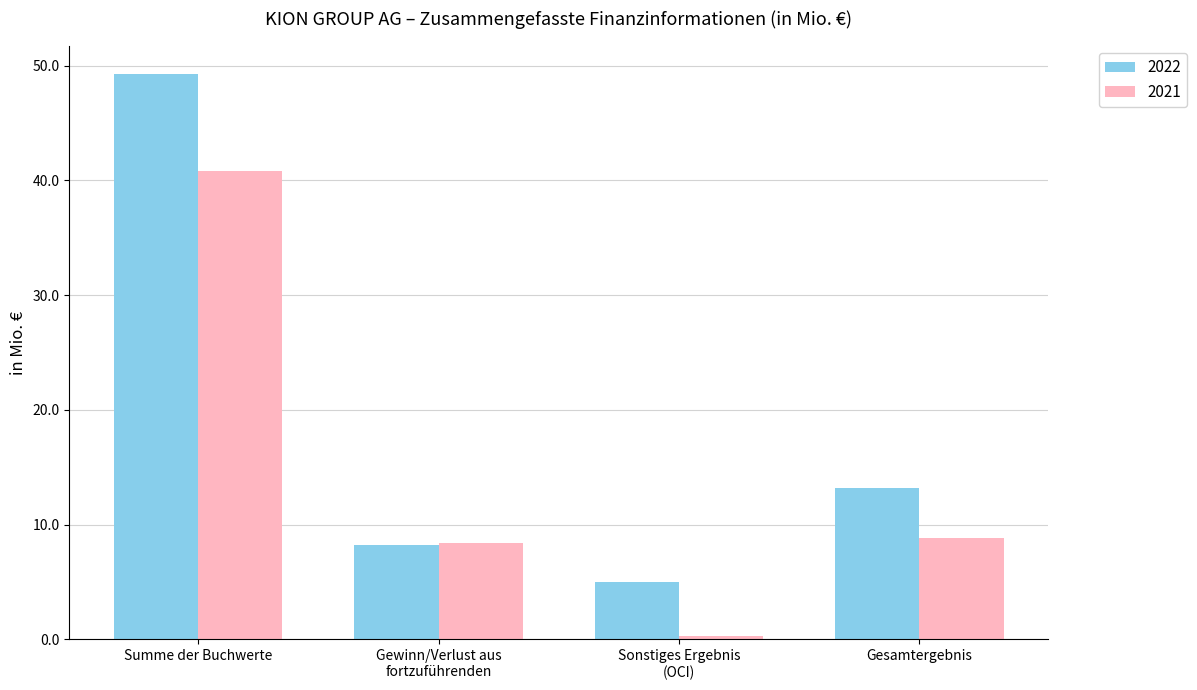

At which label does 2021 reach its peak?

Summe der Buchwerte